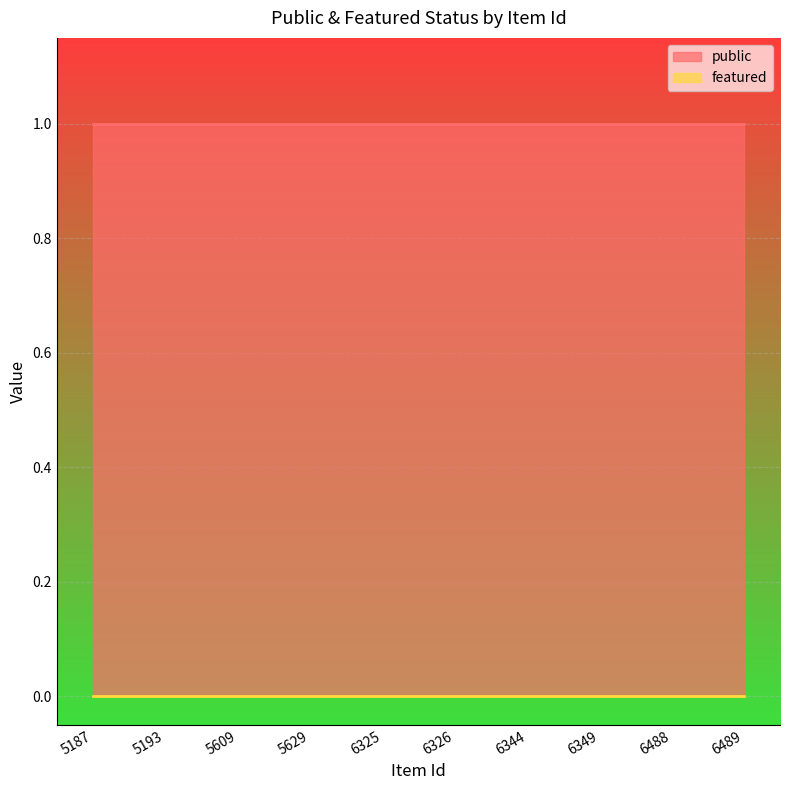

True or false: featured has a value of 0 at 5609.

True